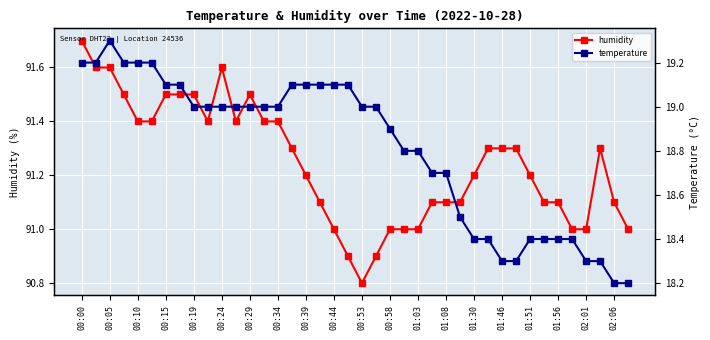

The value of humidity at 00:15 is 91.5. True or false?

True